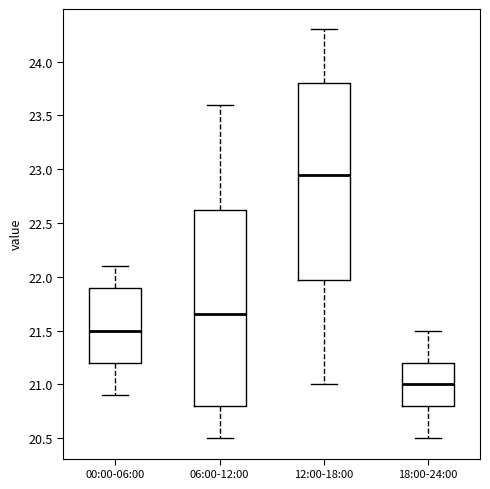

Reading left to right, read every box against the y-axis: the position of its median line, the range the box covers, and the ends of its whiskers. The values are not printed on the chart, so give them approximately, as read against the axis.

00:00-06:00: median 21.50, box 21.20 to 21.90, whiskers 20.90 to 22.10
06:00-12:00: median 21.65, box 20.80 to 22.65, whiskers 20.50 to 23.60
12:00-18:00: median 22.95, box 22.00 to 23.80, whiskers 21.00 to 24.30
18:00-24:00: median 21.00, box 20.80 to 21.20, whiskers 20.50 to 21.50